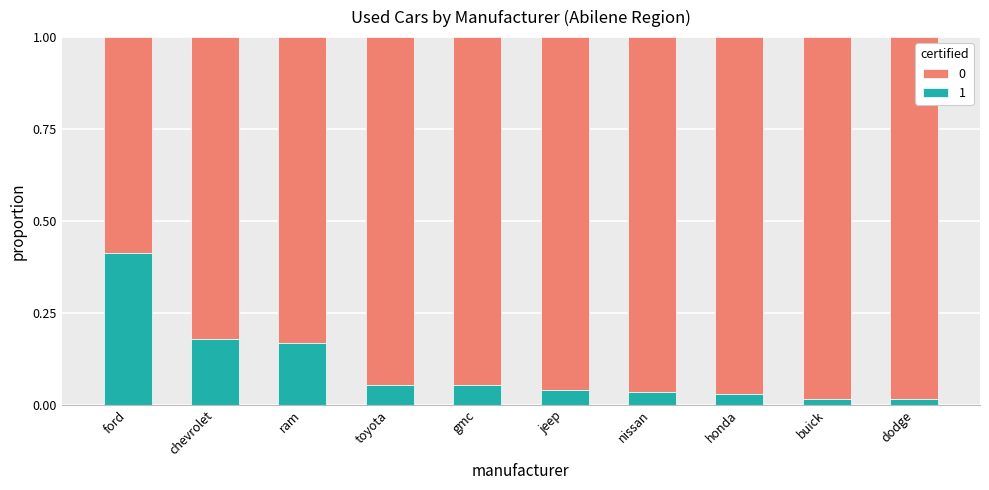

At which label does 1 reach its peak?

ford